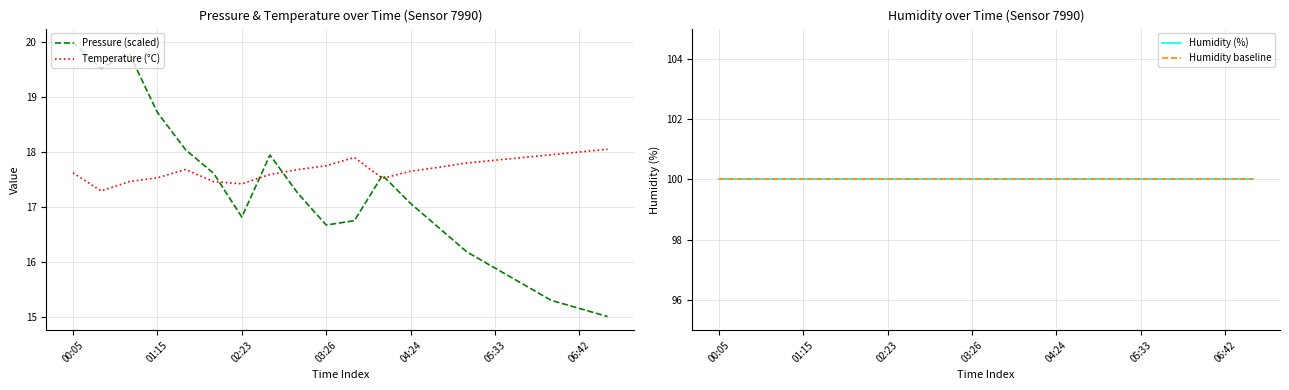

True or false: Pressure (scaled) has a value of 16.8 at 02:23.

True